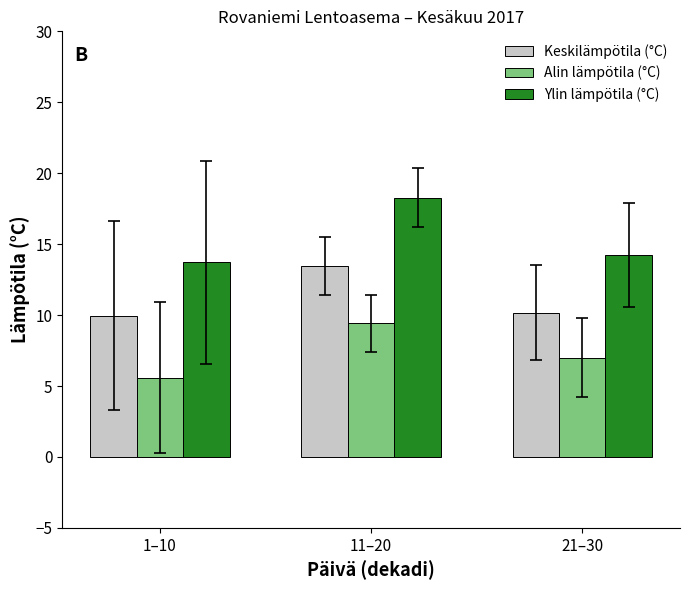

Where is Alin lämpötila (°C) nearest to the value 7?

21–30